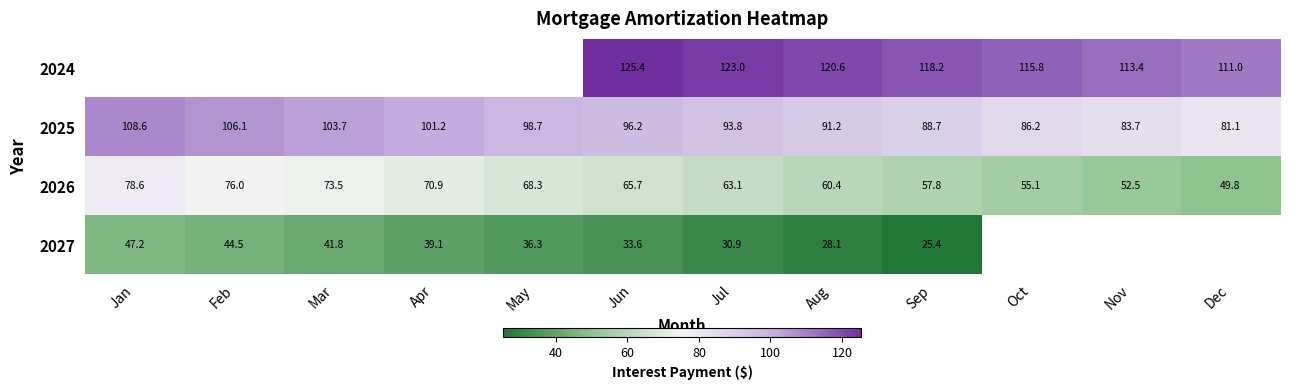

What is the maximum value for 2025?

108.6